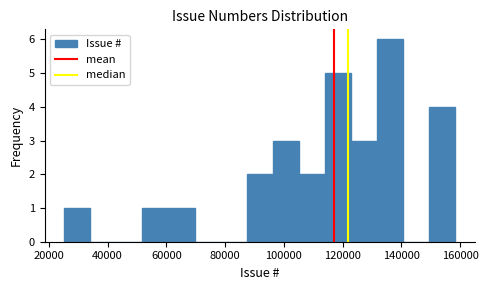

Which range on the x-axis has the tallest bar?

132000 to 140000